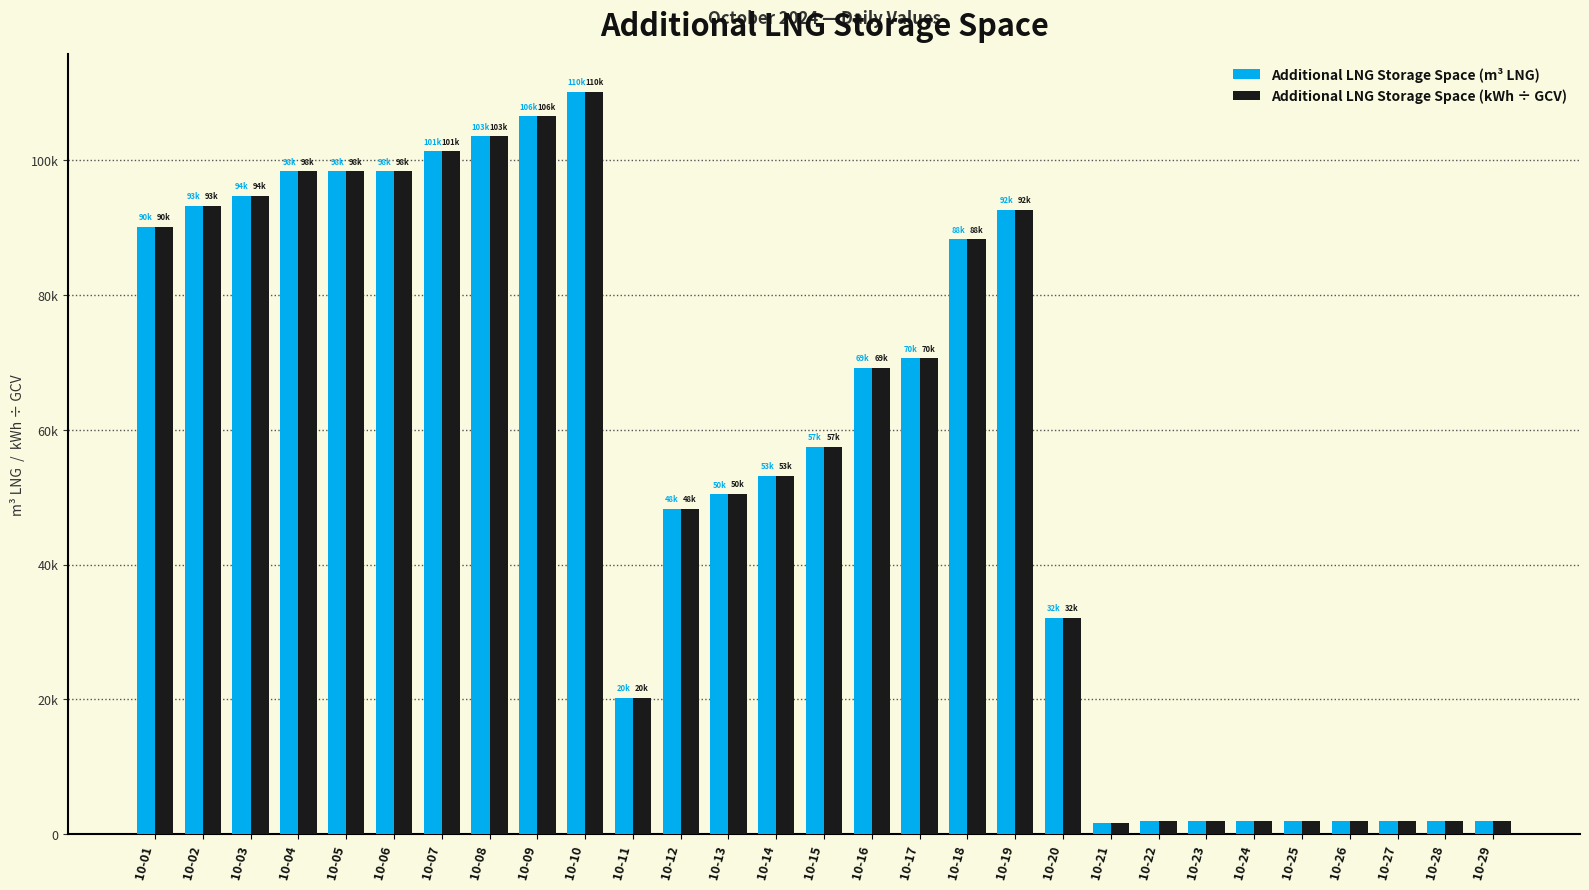

What are all the series names shown in the legend?

Additional LNG Storage Space (m³ LNG), Additional LNG Storage Space (kWh ÷ GCV)